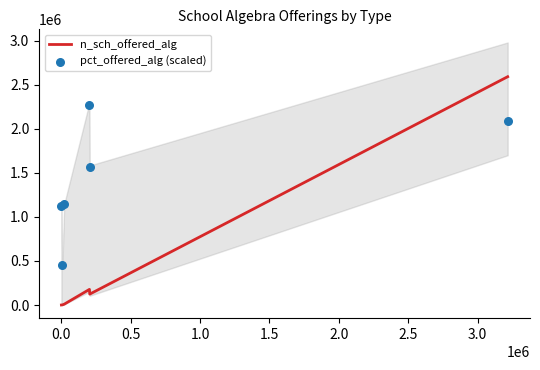

Which series contains the highest Y value?

n_sch_offered_alg